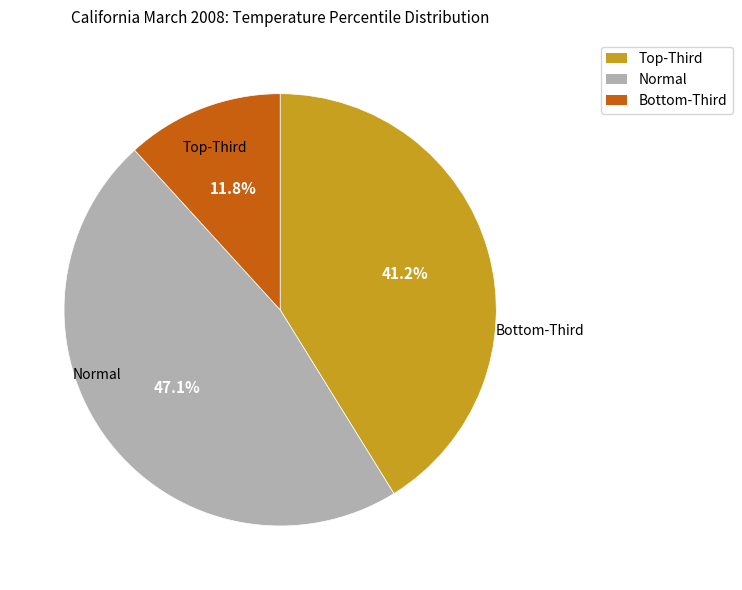

Is there a majority slice in this chart?

No